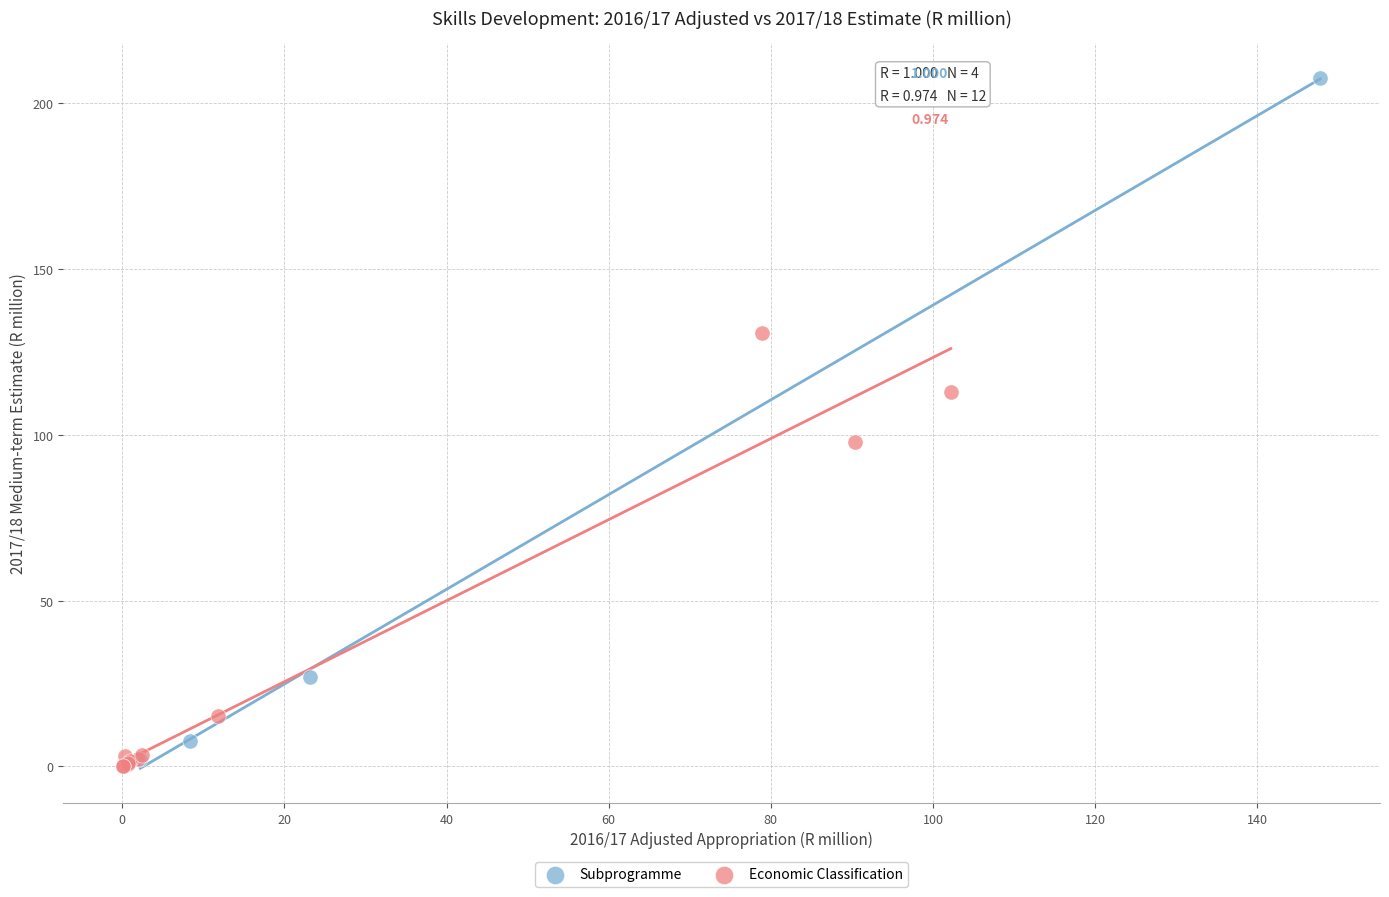

Which series reaches the maximum Y coordinate?

Subprogramme